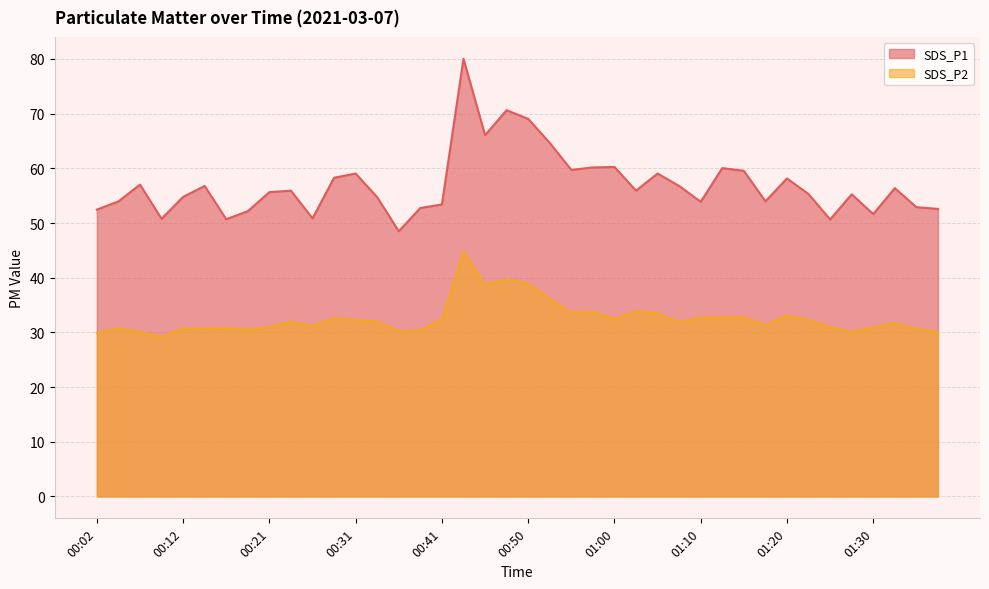

Count the number of data series in this chart.

2